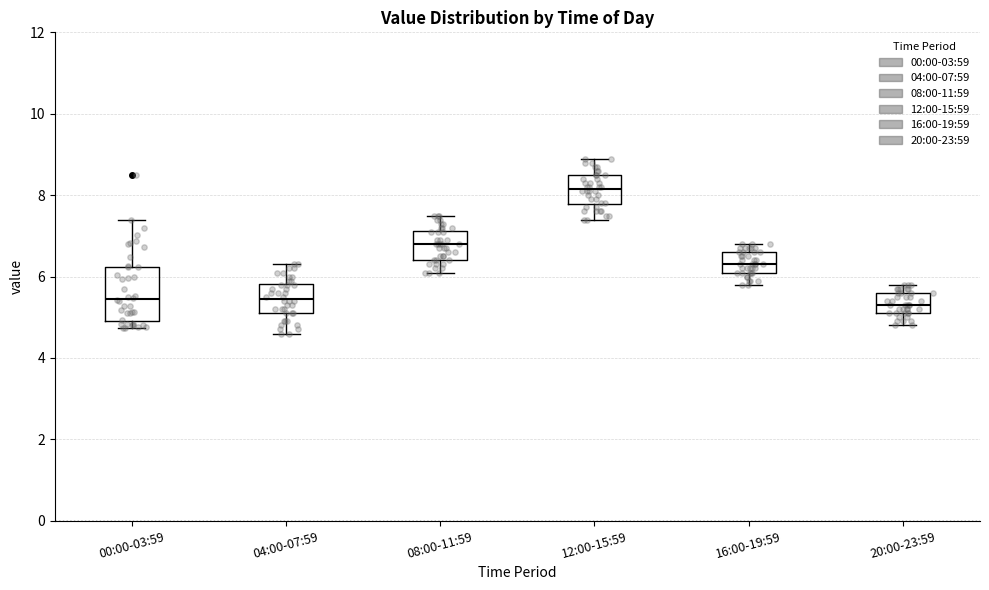

Which box is the tallest, from its lower edge to its upper edge?

00:00-03:59